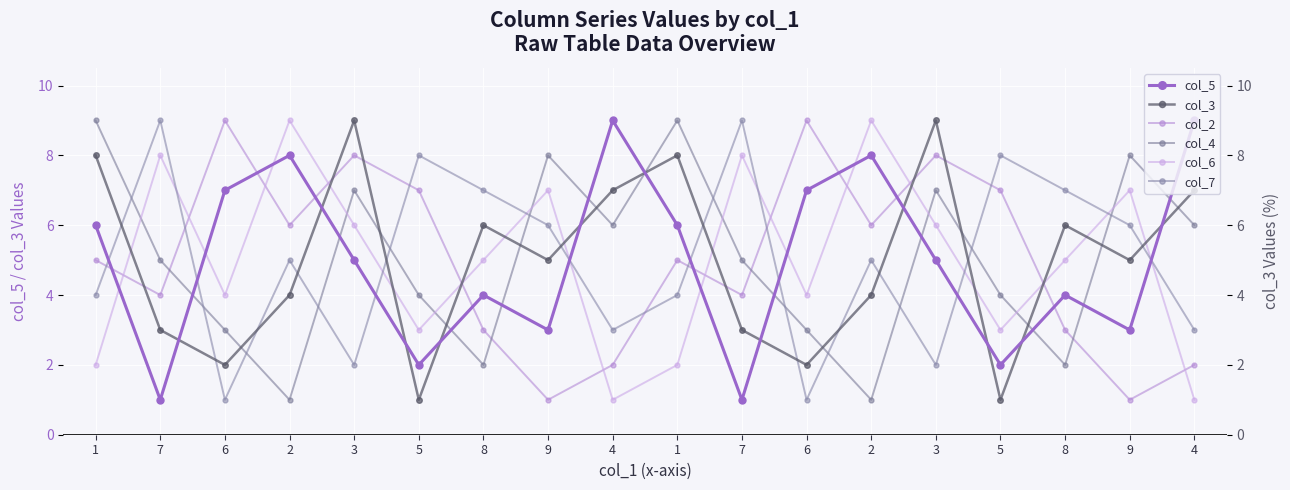

Where is col_4 nearest to the value 5?

7